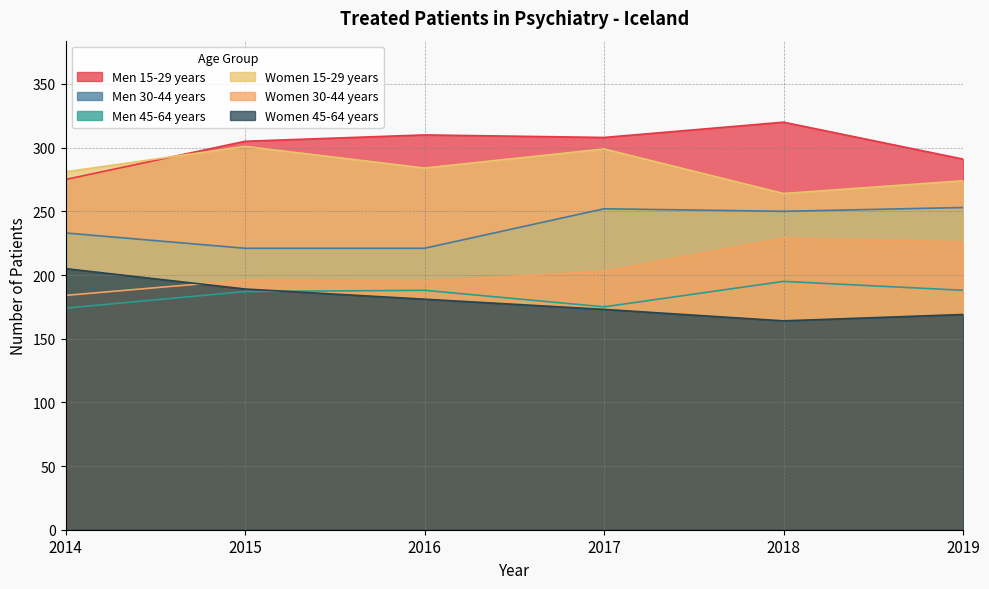

How many interior local peaks does the Women 15-29 years series have?

2